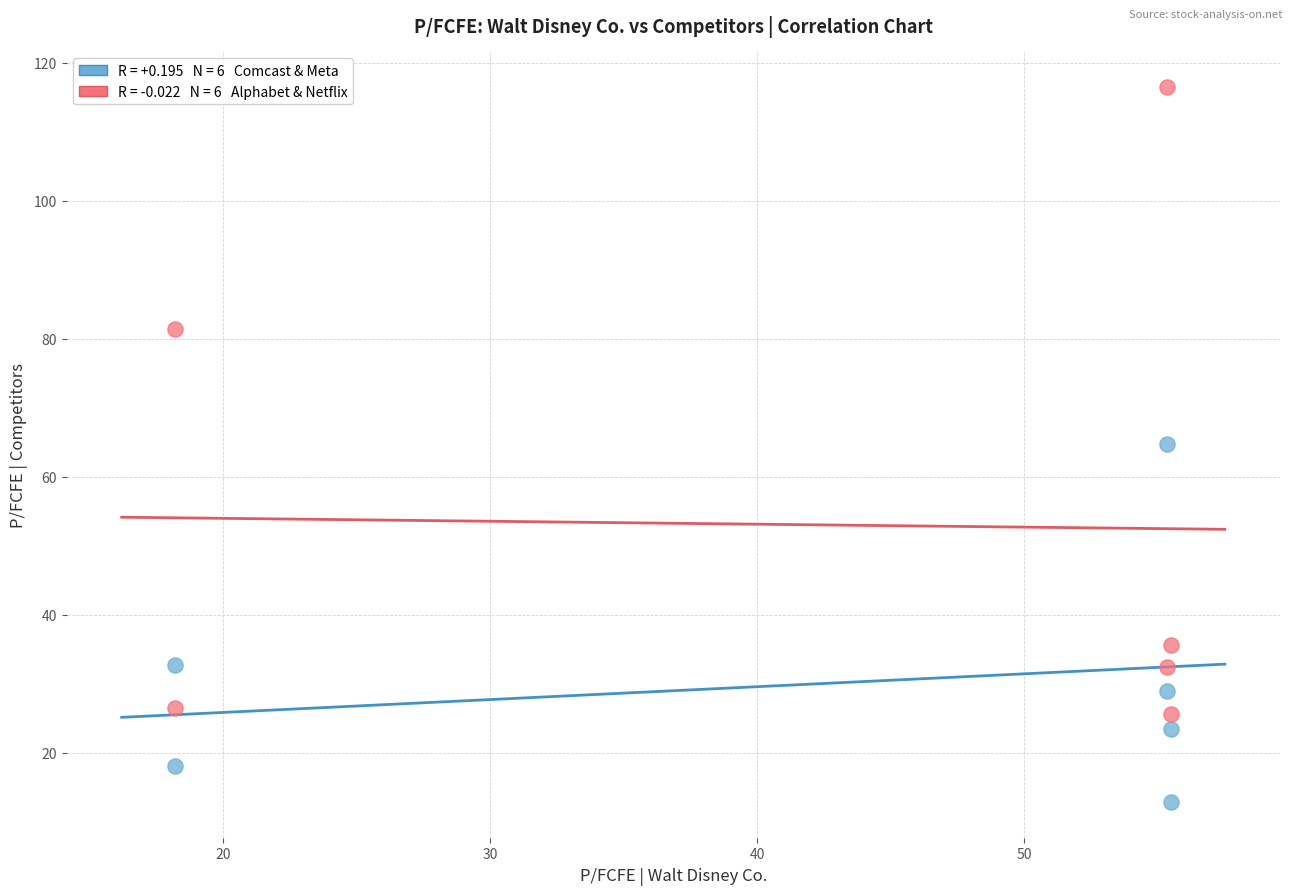

Across all data points, what is the average Y value?

41.6